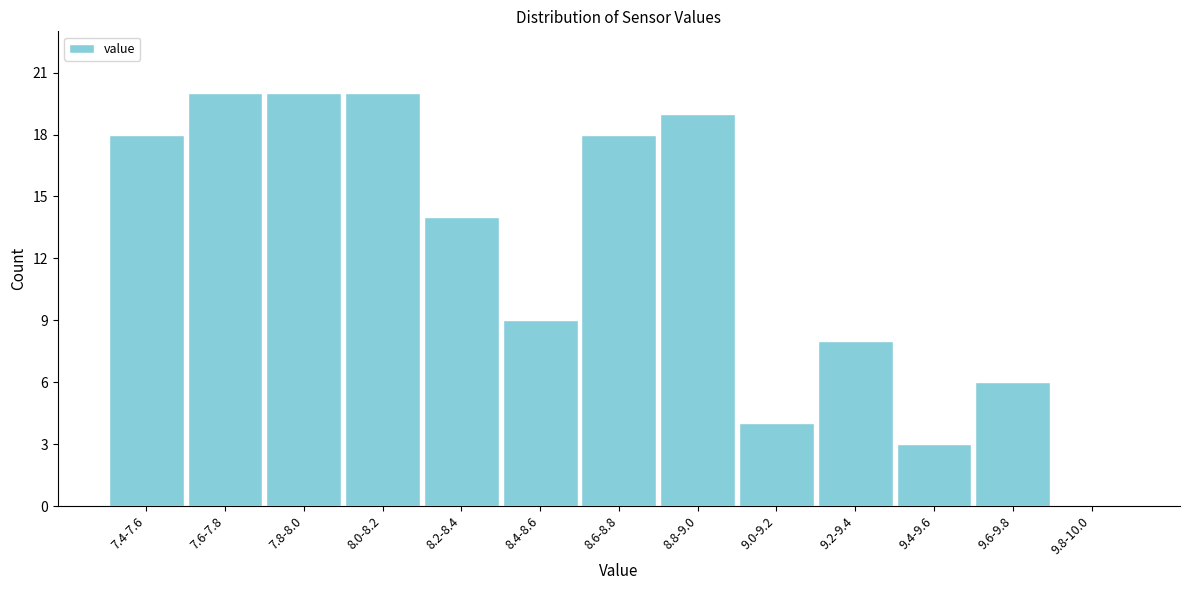

Reading left to right, what are all the values shown in this chart?

7.4-7.6=18	7.6-7.8=20	7.8-8.0=20	8.0-8.2=20	8.2-8.4=14	8.4-8.6=9	8.6-8.8=18	8.8-9.0=19	9.0-9.2=4	9.2-9.4=8	9.4-9.6=3	9.6-9.8=6	9.8-10.0=0